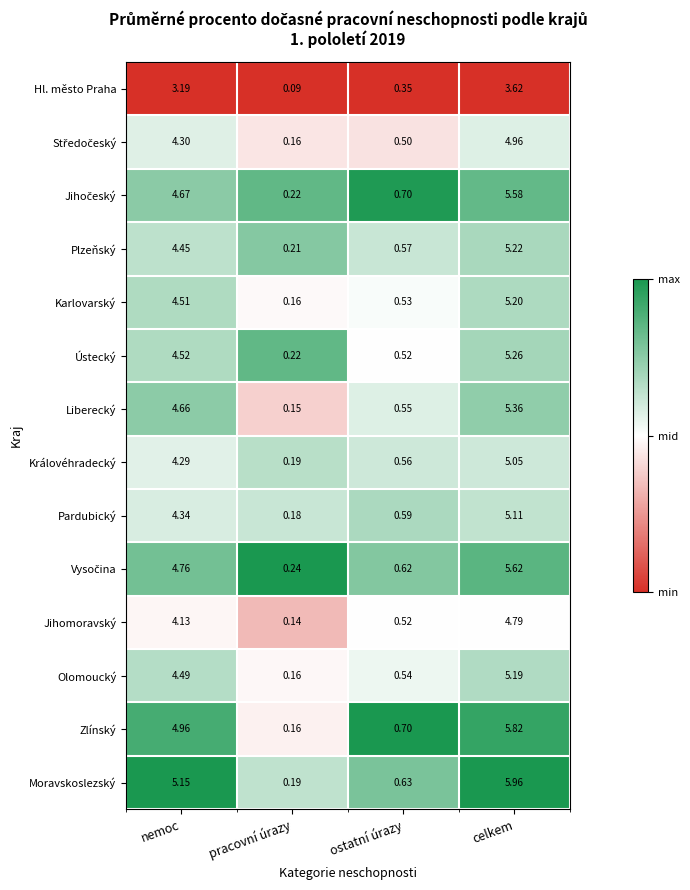

Rank the categories by Plzeňský value from lowest to highest.

pracovní úrazy, ostatní úrazy, nemoc, celkem